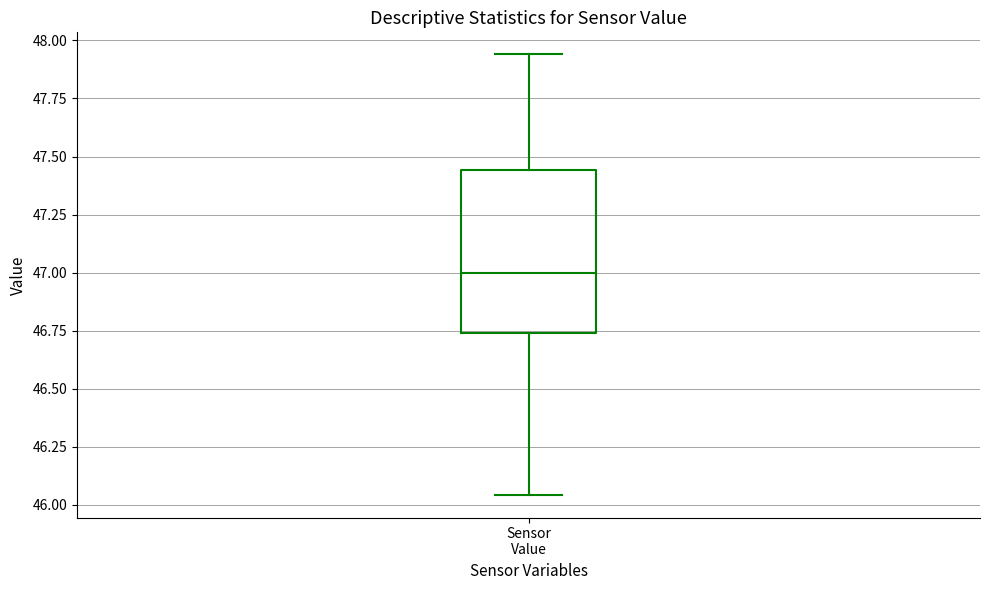

Where is the lower edge of the box for Sensor Value on the y-axis? The values are not printed on the chart, so give them approximately, as read against the axis.

46.75